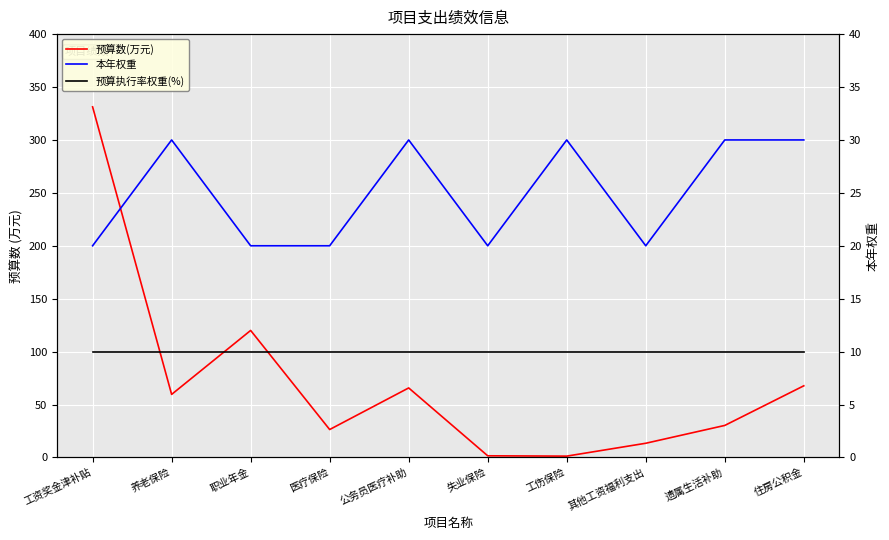

List the series in order of their overall mean, lowest first.

预算执行率权重(%), 本年权重, 预算数(万元)